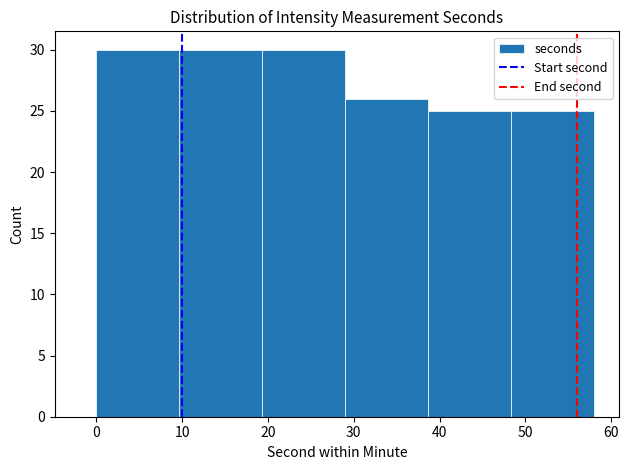

How tall is the bar that spans 19 to 29 on the x-axis? Neither the bar edges nor the heights are printed on the chart, so give them approximately, as read against the axes.

30